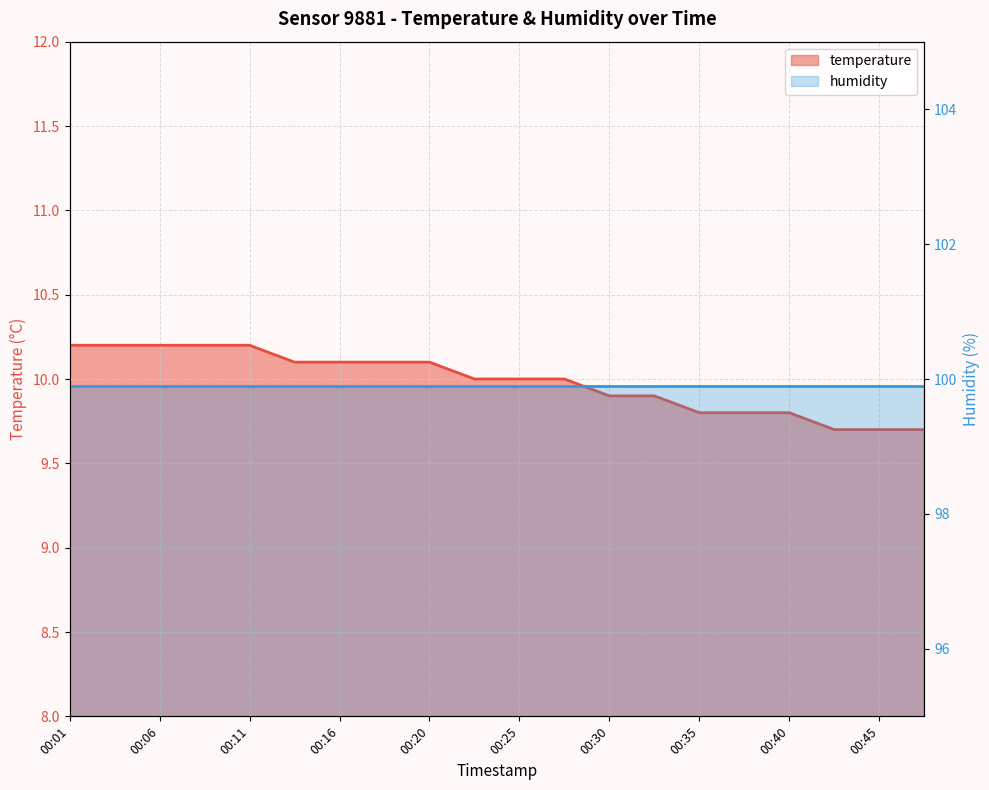

List the labels in order of value, smallest first.

00:42, 00:45, 00:47, 00:35, 00:37, 00:40, 00:30, 00:33, 00:23, 00:25, 00:28, 00:13, 00:16, 00:18, 00:20, 00:01, 00:03, 00:06, 00:08, 00:11